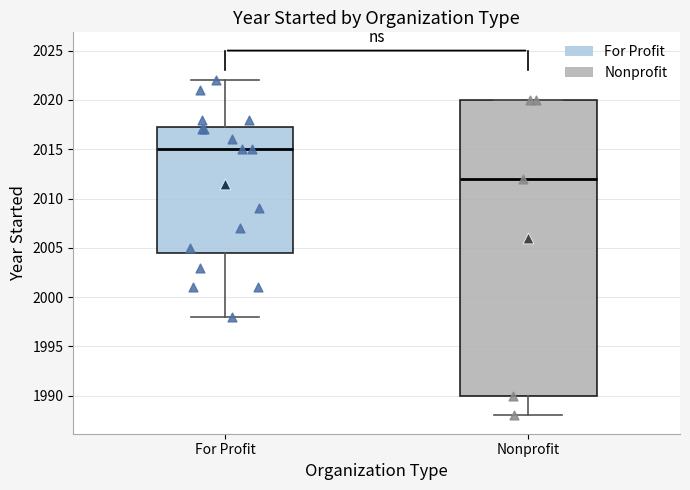

Reading left to right, transcribe this box plot: for each box, give where its median line is, the range the box spans, and where its two whiskers end, as read against the y-axis. The values are not printed on the chart, so give them approximately, as read against the axis.

For Profit: median 2015.0, box 2004.5 to 2017.5, whiskers 1998.0 to 2022.0
Nonprofit: median 2012.0, box 1990.0 to 2020.0, whiskers 1988.0 to 2020.0